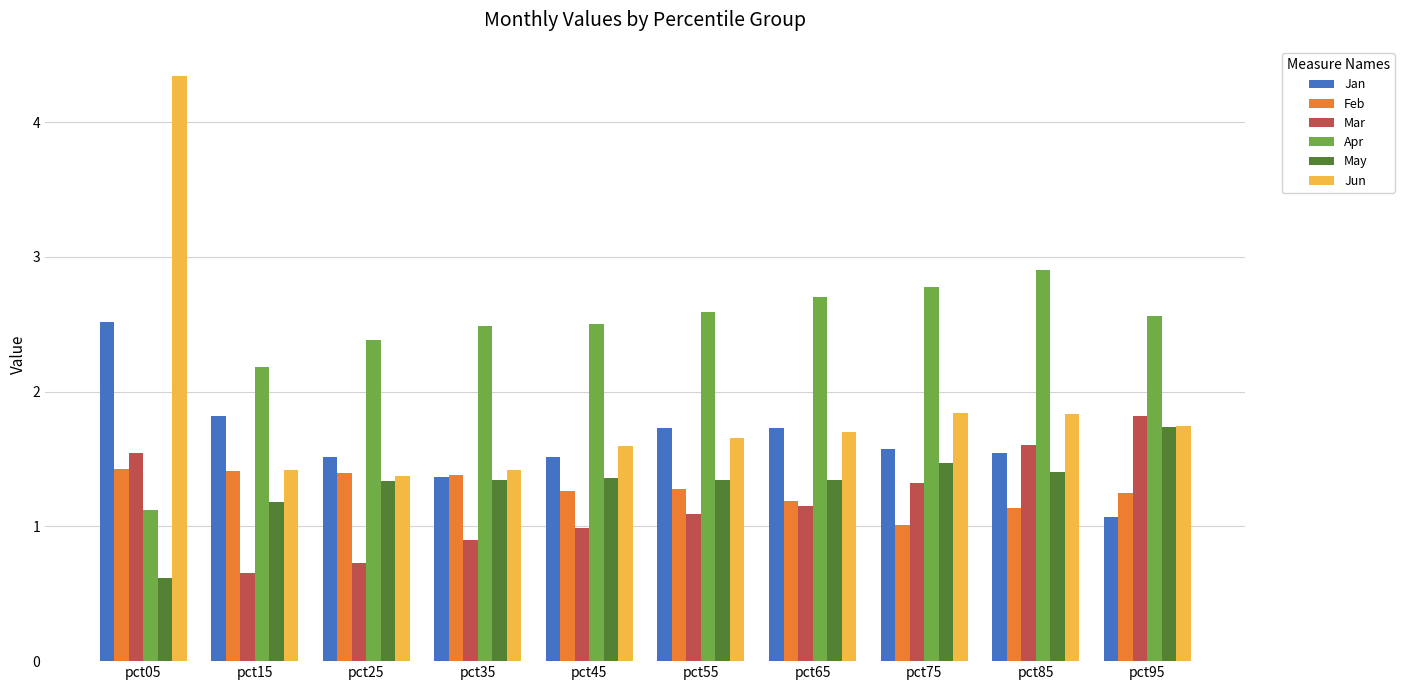

How many values in the Apr series are below 2?

1